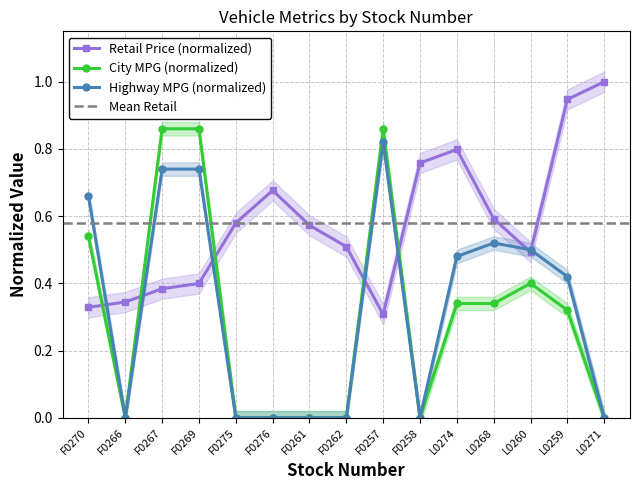

At which label is Highway MPG closest to 0?

F0266